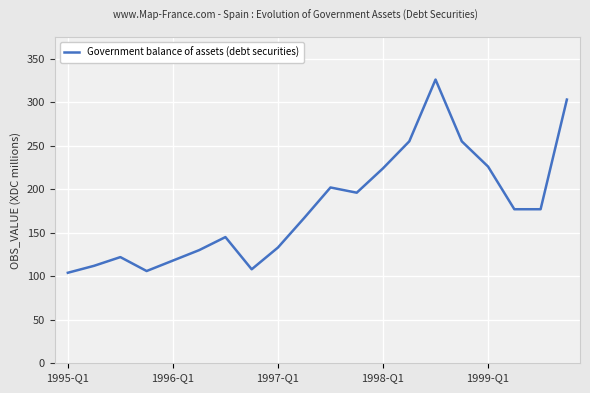

What is the greatest value displayed?

326